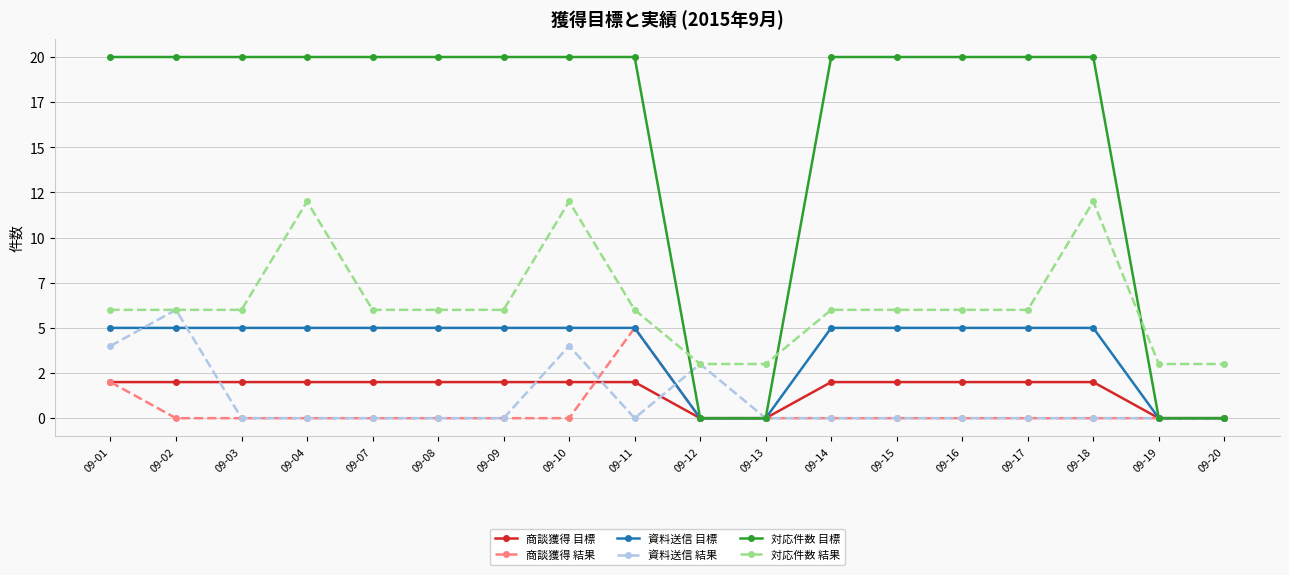

True or false: 資料送信 結果 has more than 2 points higher than both neighbors.

True